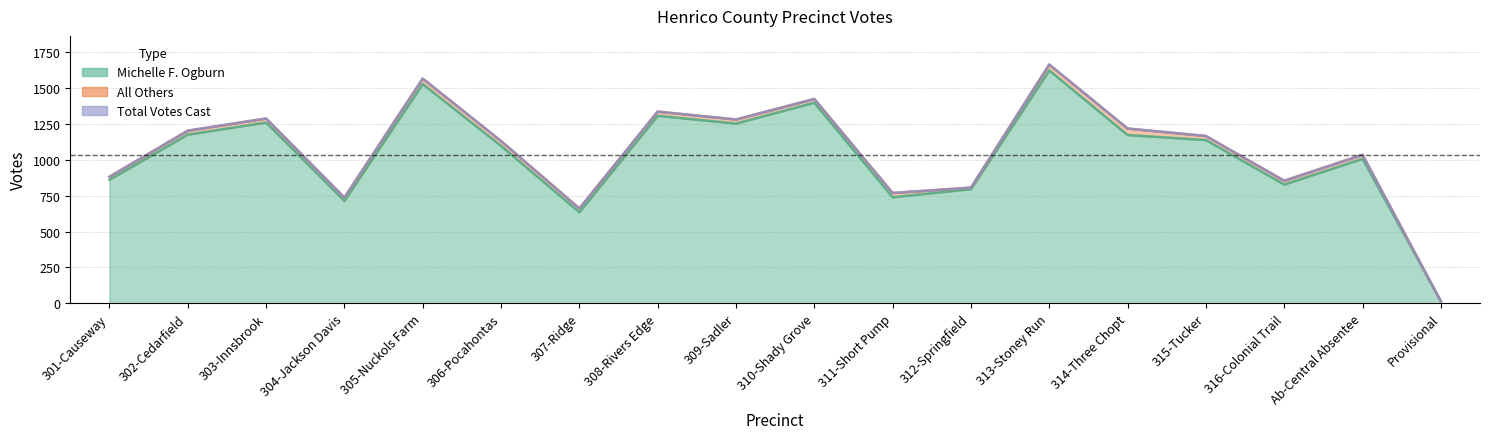

At which category is the sum across all series the highest?

313-Stoney Run